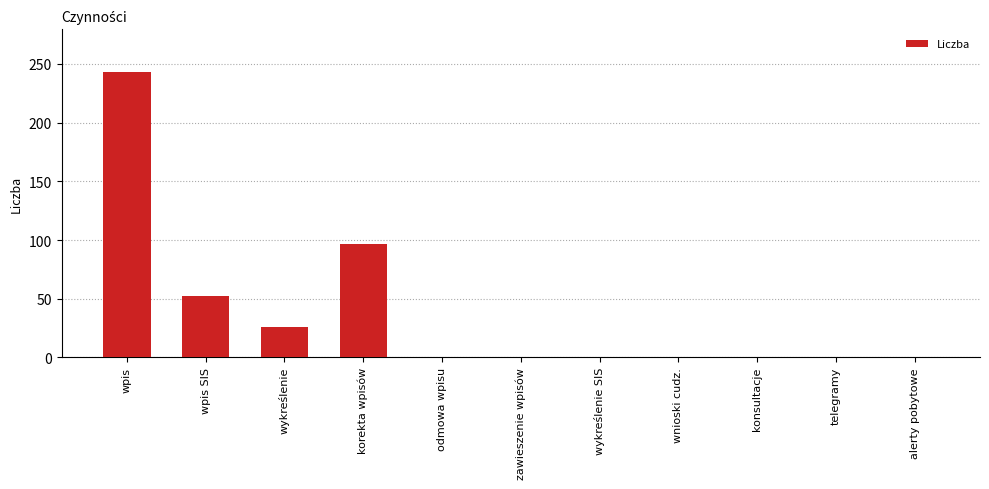

Count the values in the range 0 to 52.

9